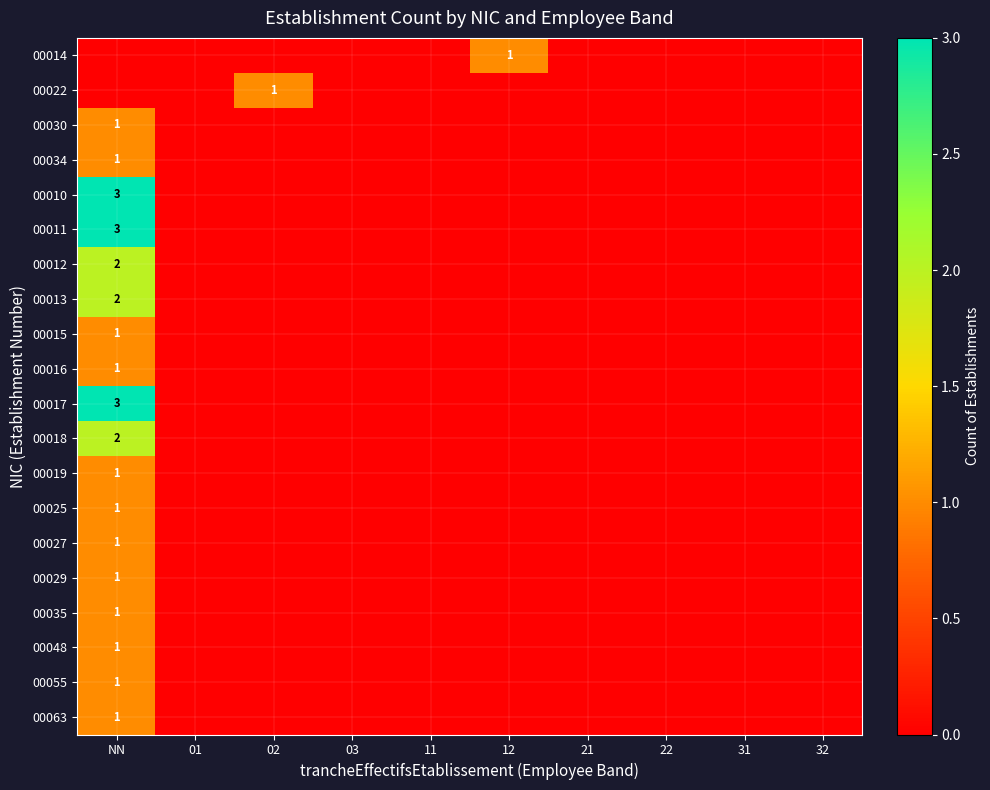

How many distinct data groups are displayed?

20